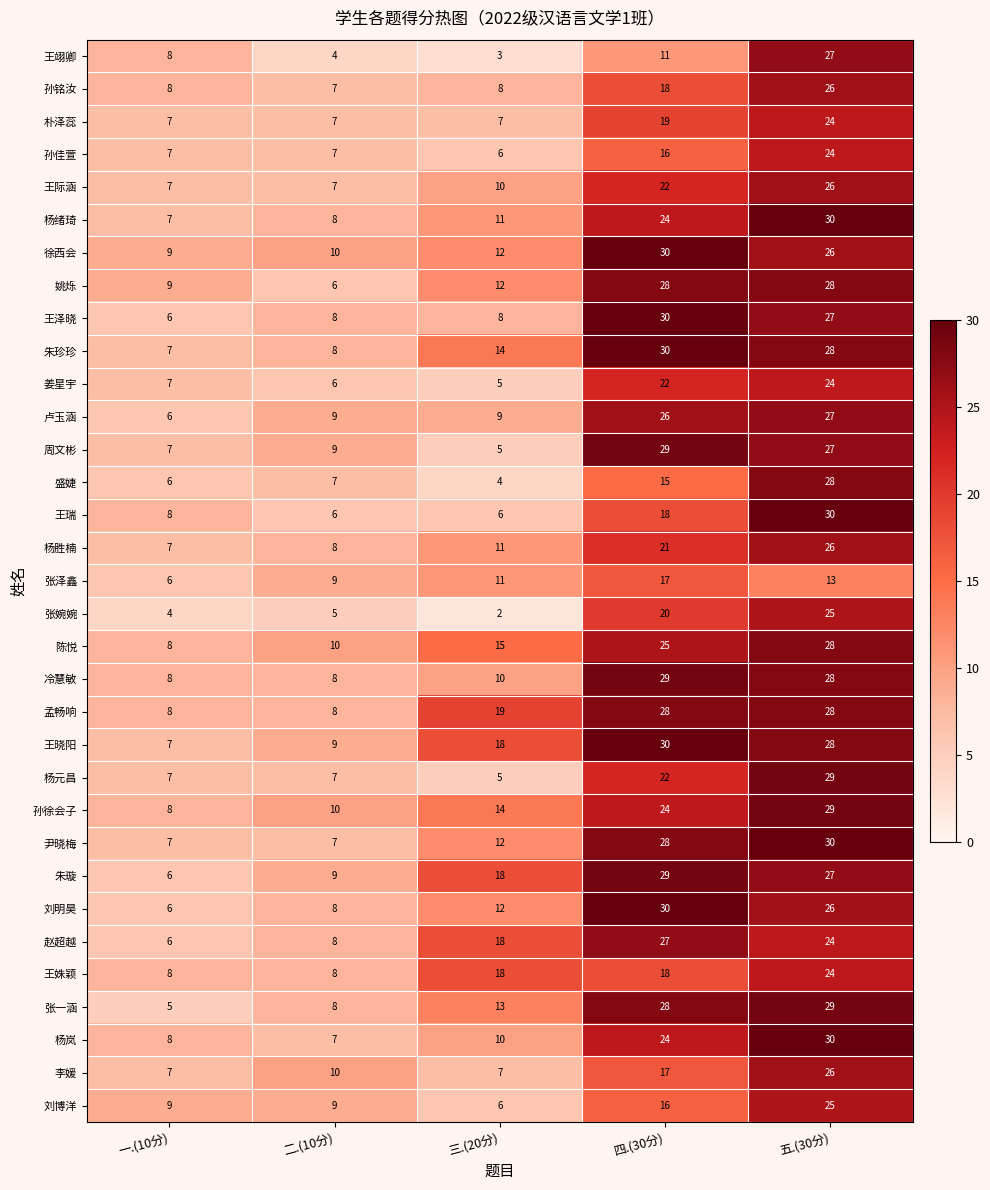

The value of 孙铭汝 at 五.(30分) is 26. True or false?

True